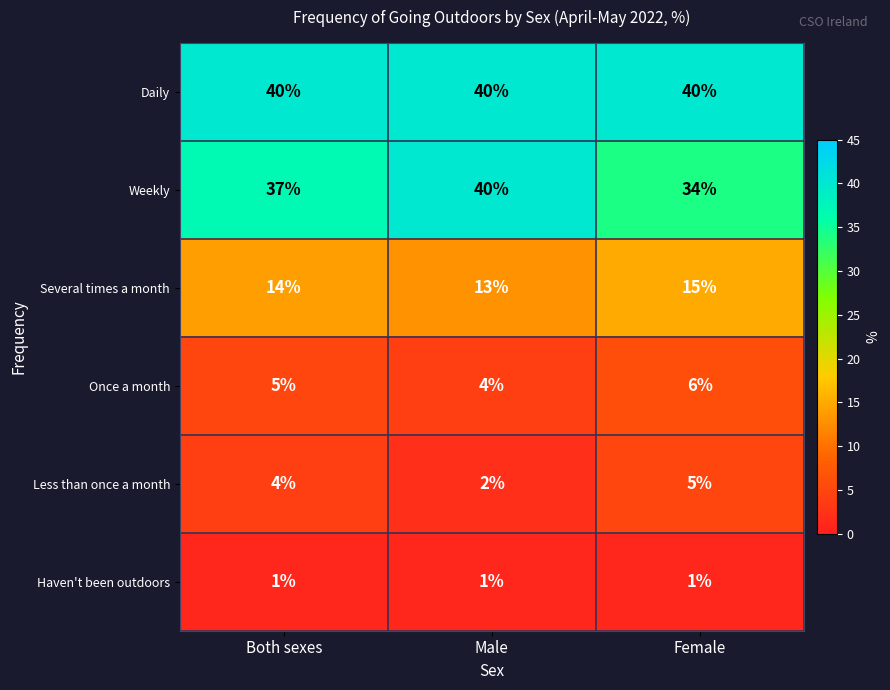

What is the difference between the highest and lowest values at Female?

39